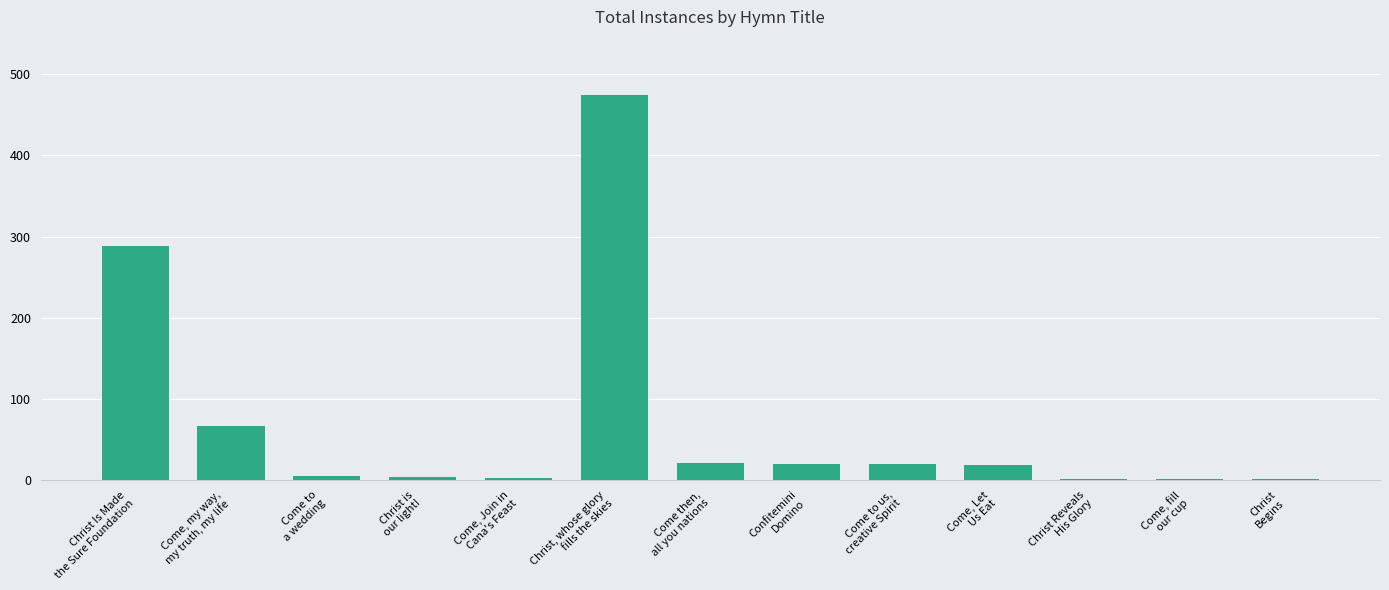

What is the maximum value shown in the chart?

475